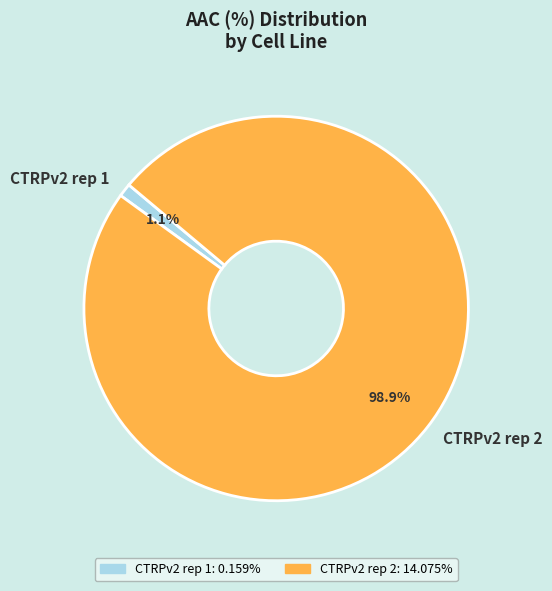

Is there any slice that represents more than half of the pie?

Yes